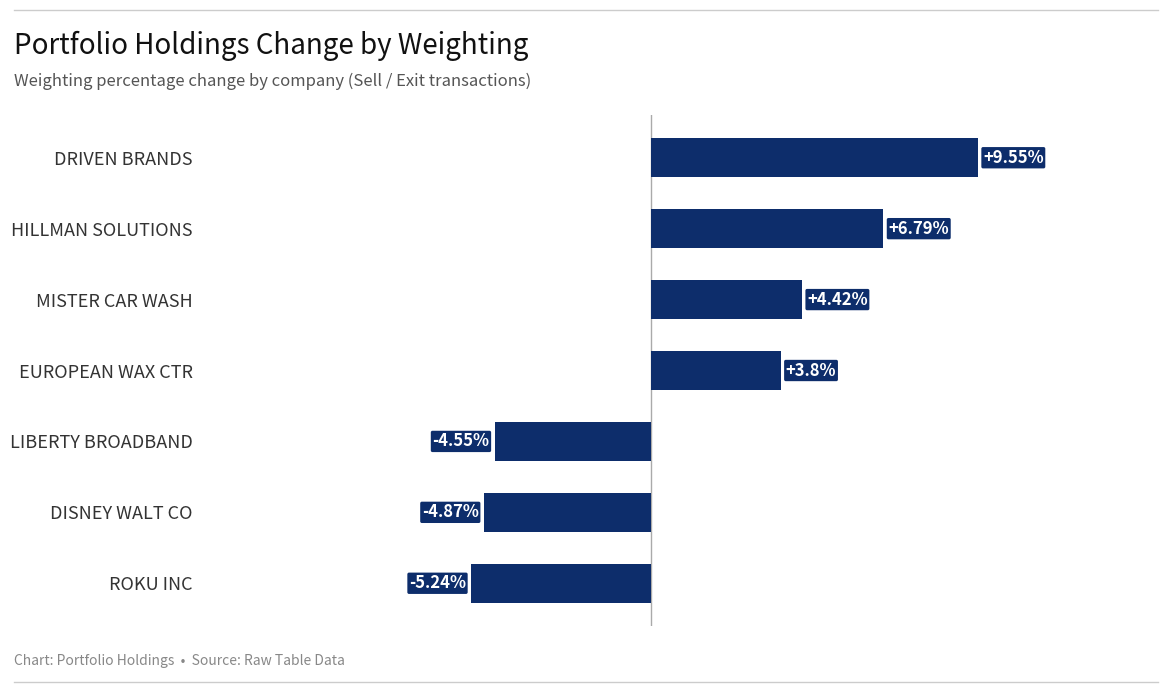

Does the chart contain stacked bars?

No